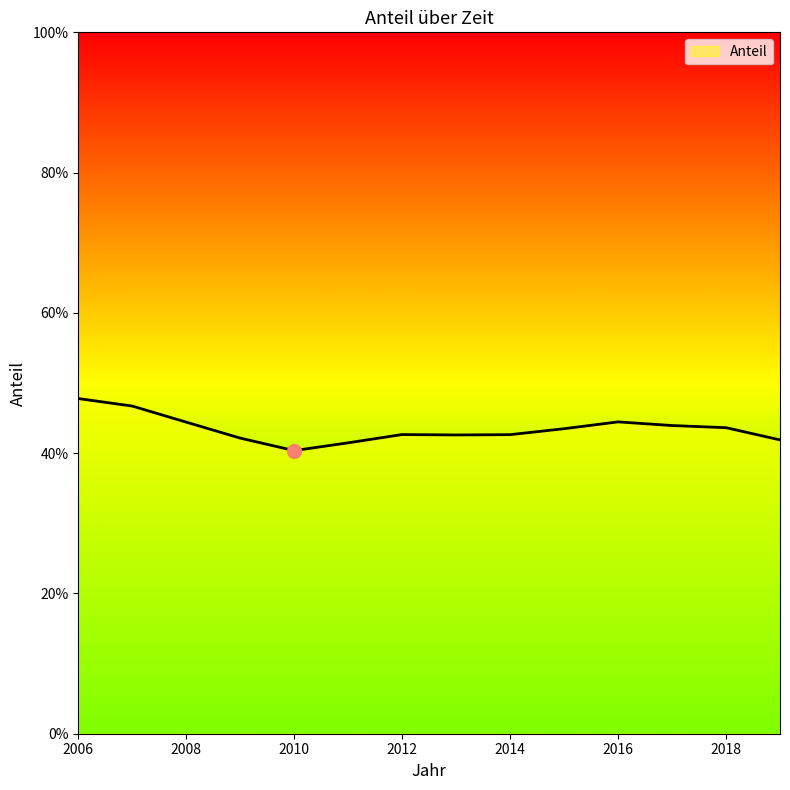

What is the sum of all values?

608.2